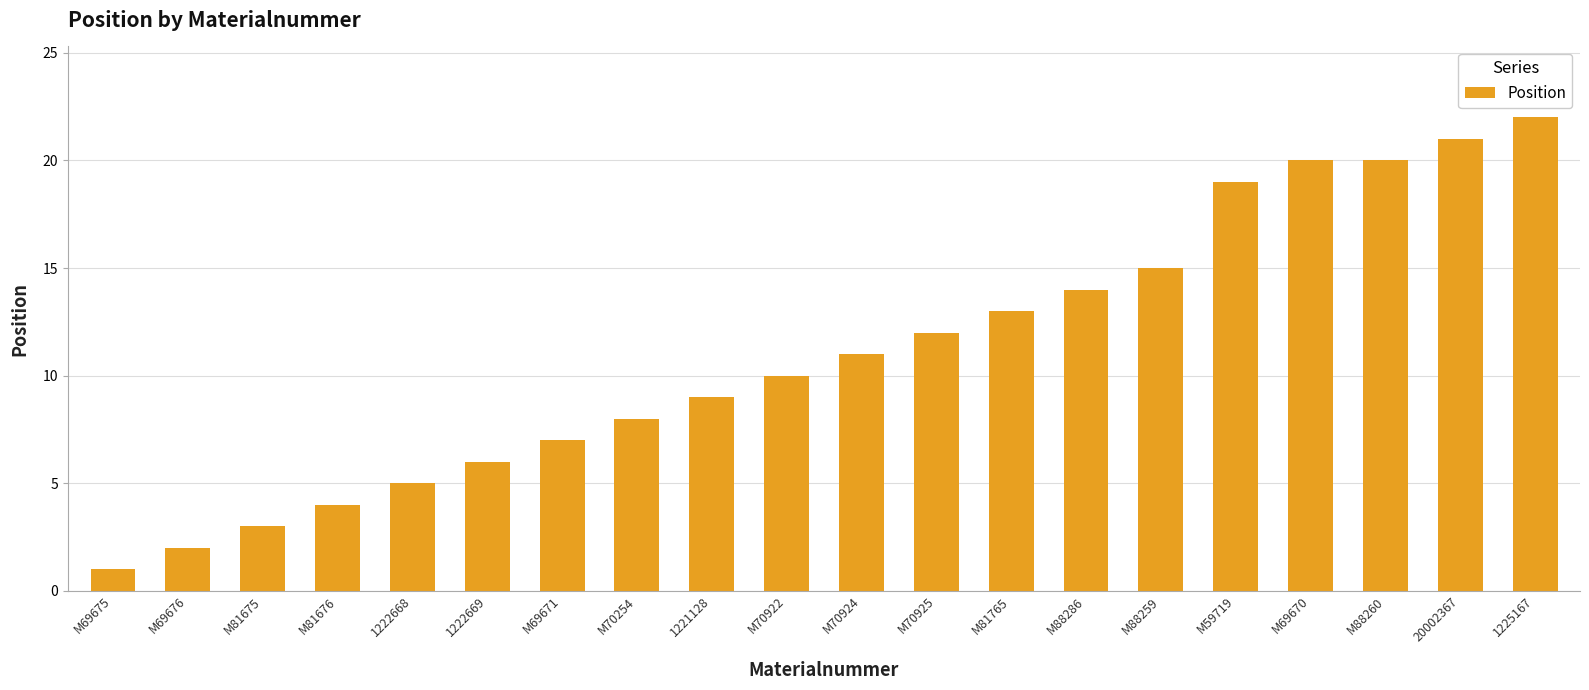

At which category does the chart reach its minimum across all series?

M69675